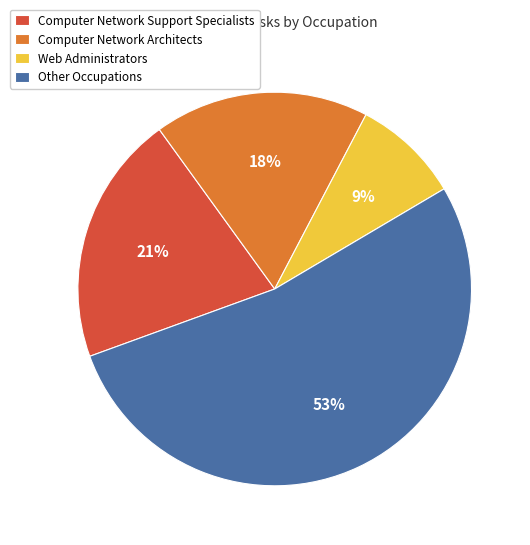

Combined, do Computer Network Support Specialists and Other Occupations account for over 50%?

Yes